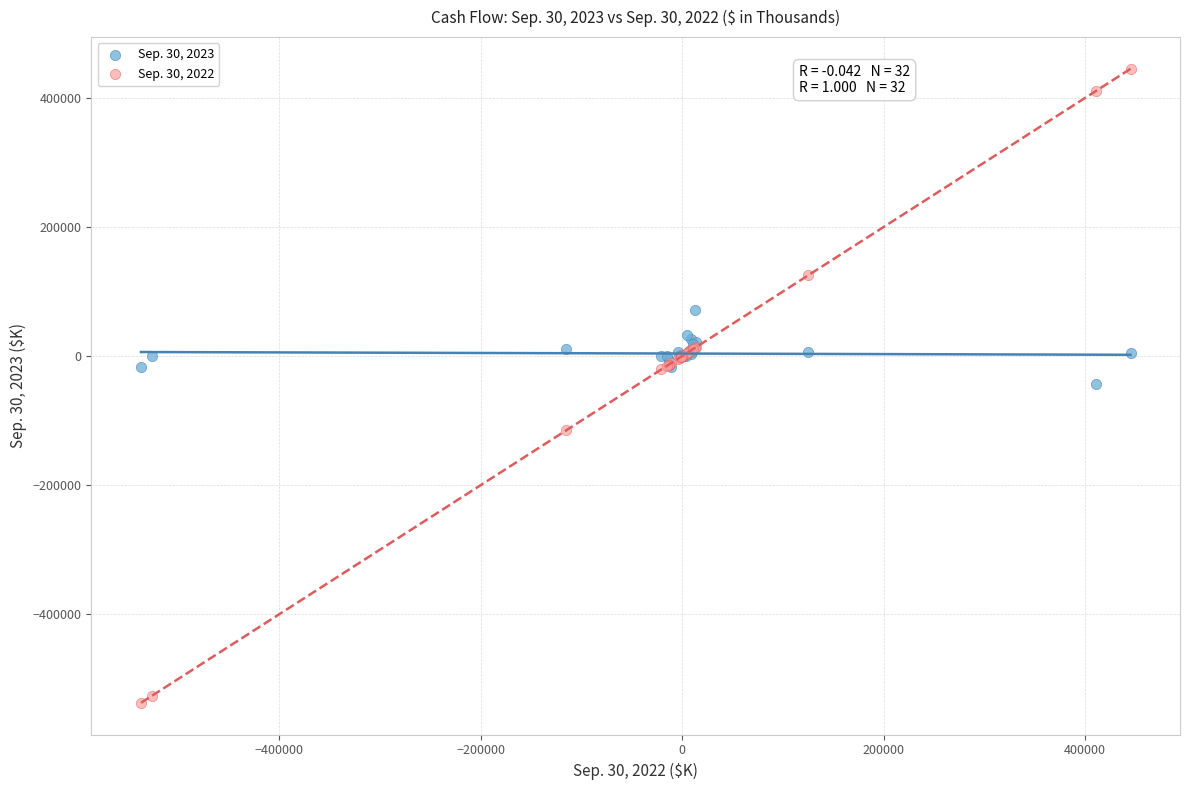

Which series has the widest spread of Y values?

Sep. 30, 2022